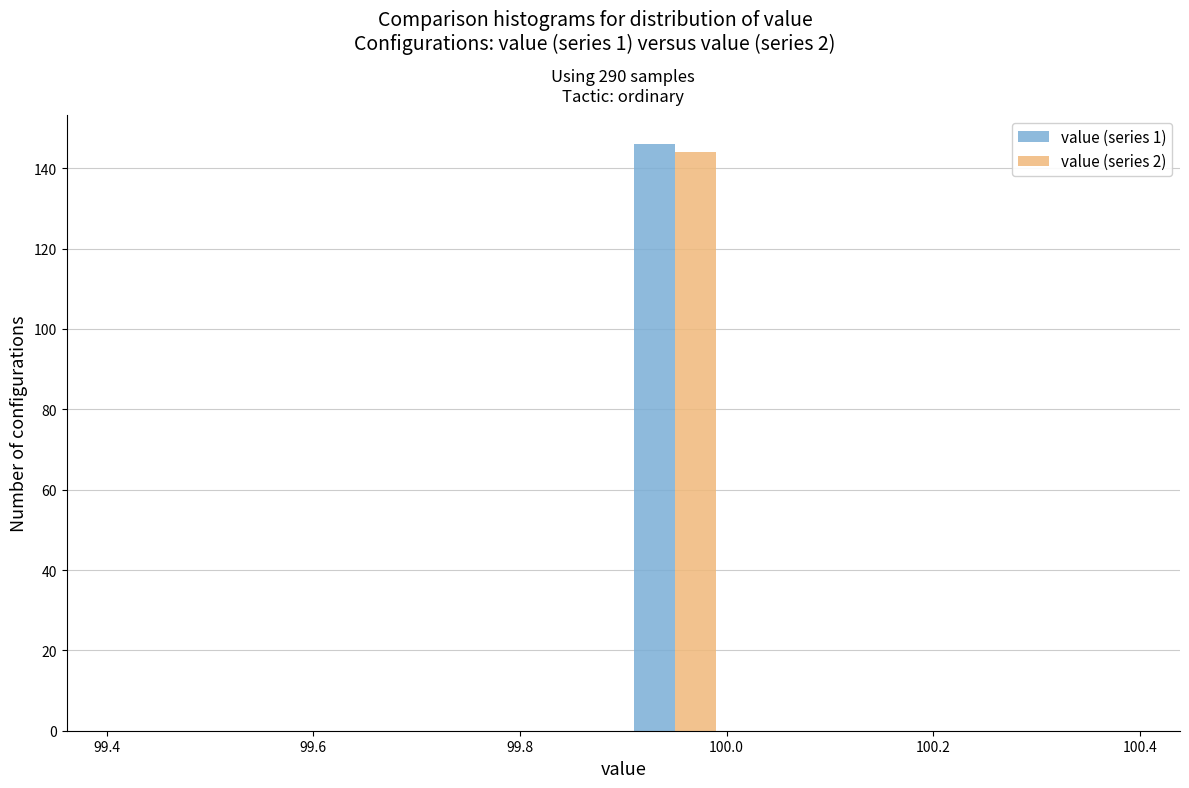

What is the height of the value (series 1) bar covering 99.9 to 100.0 on the x-axis? The values are not printed on the chart, so give them approximately, as read against the axis.

146